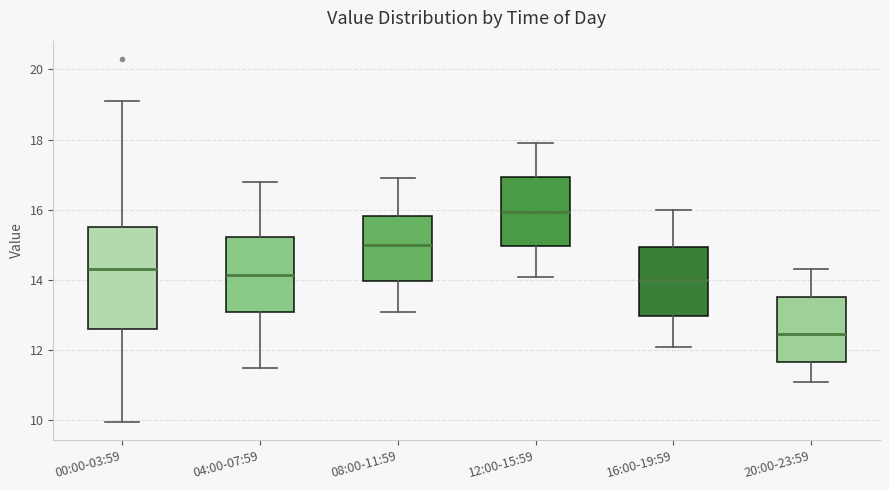

Where does the median line of the box for 00:00-03:59 sit on the y-axis? The values are not printed on the chart, so give them approximately, as read against the axis.

14.4